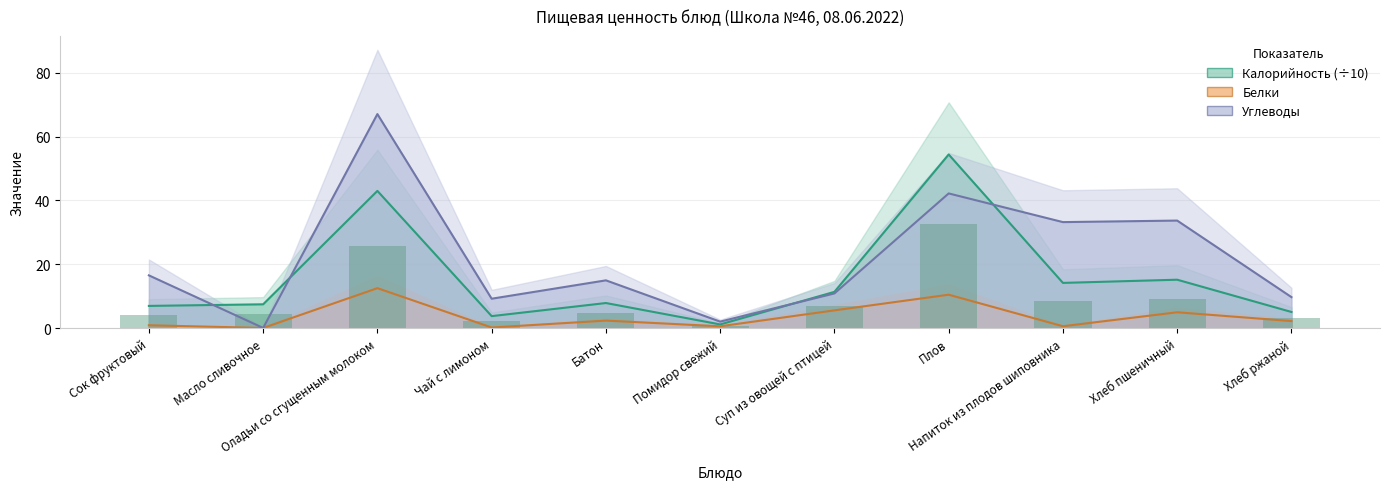

What is the label of the 6th bar from the right?

Помидор свежий